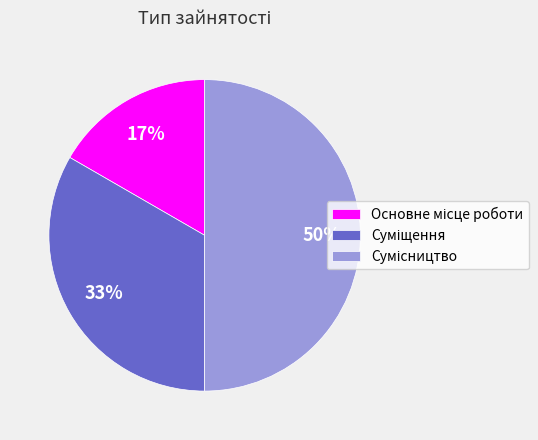

To the nearest percent, what is the difference between the largest and smallest slice percentages?

33%